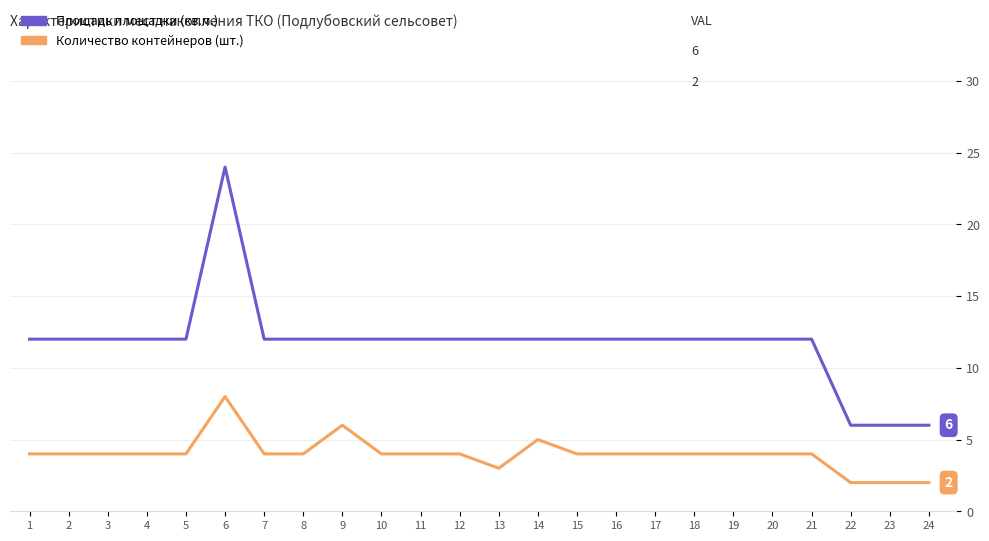

What is the greatest value displayed?

24